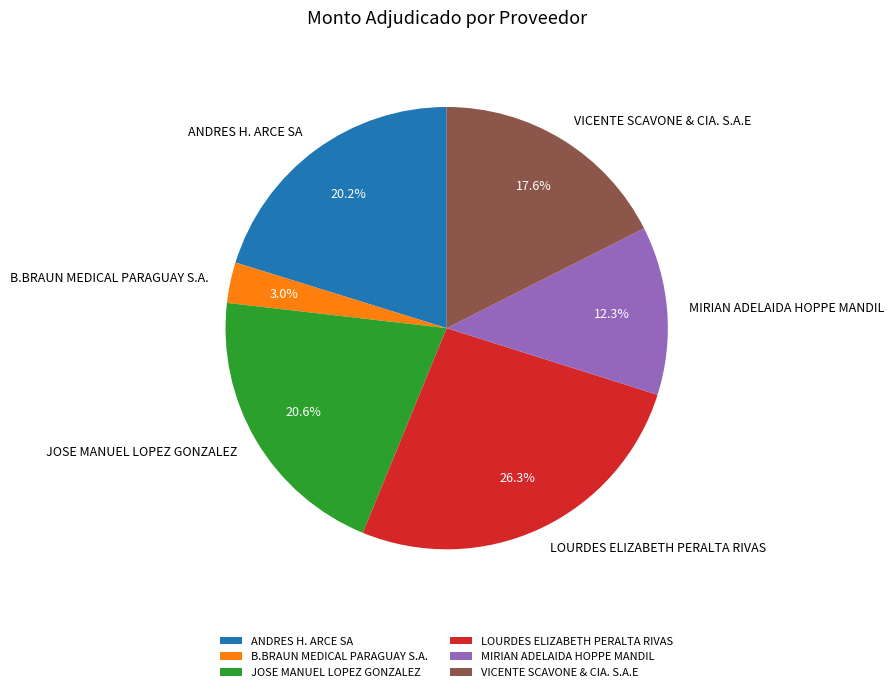

How many slices are in this pie chart?

6